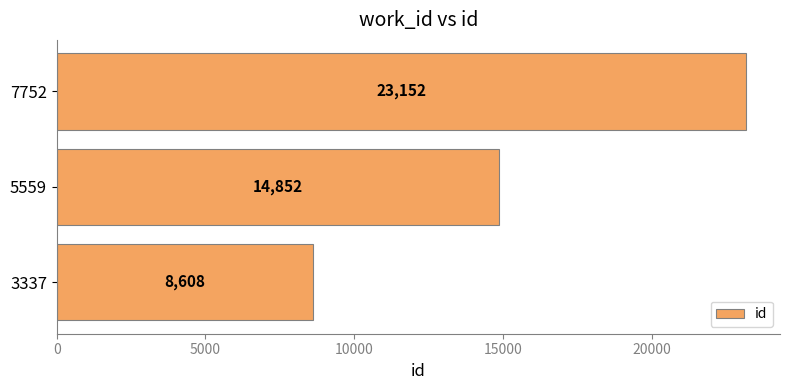

The chart shows a value of 7365 at 7752. True or false?

False